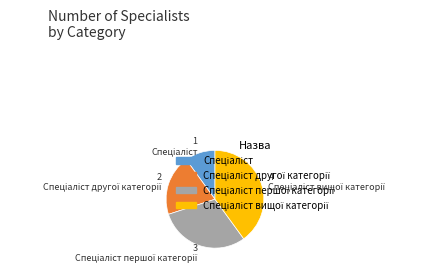

Is there a majority slice in this chart?

No